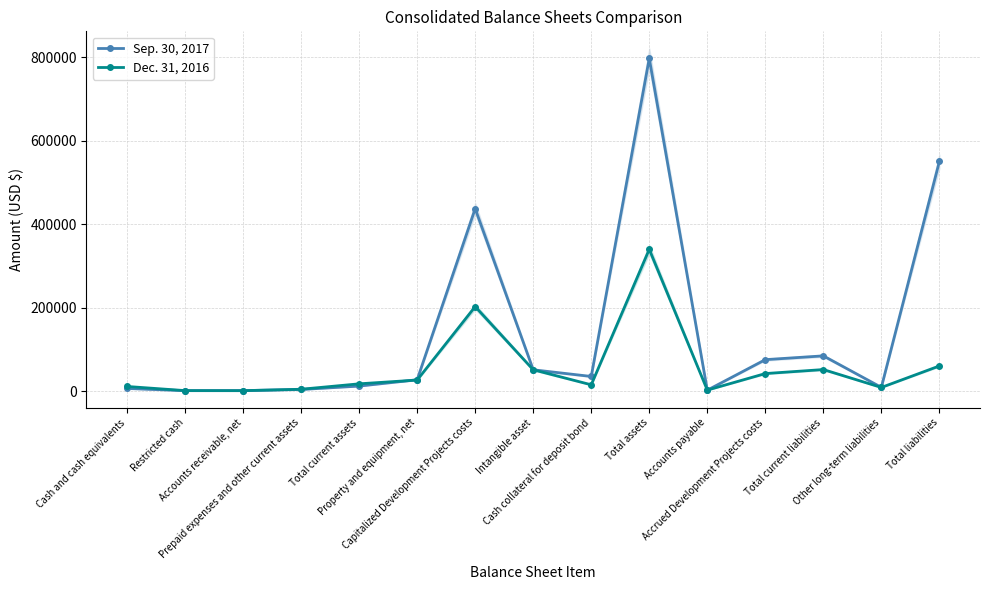

Between which two adjacent categories do Sep. 30, 2017 and Dec. 31, 2016 first intersect?

Restricted cash and Accounts receivable, net